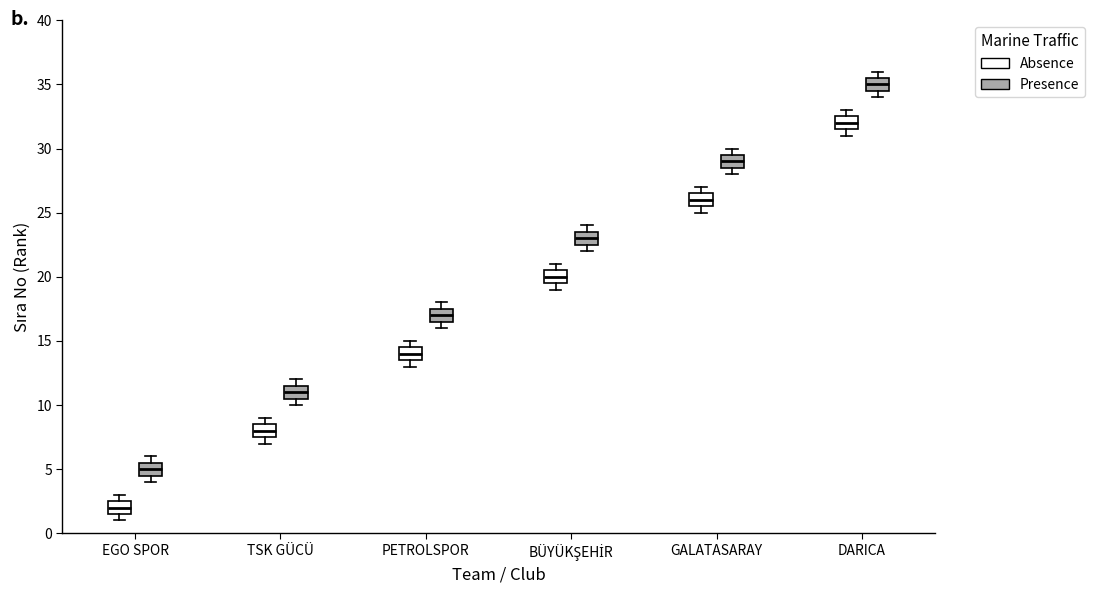

Where does the median line of the box for BÜYÜKŞEHİR (Presence) sit on the y-axis? The values are not printed on the chart, so give them approximately, as read against the axis.

23.0